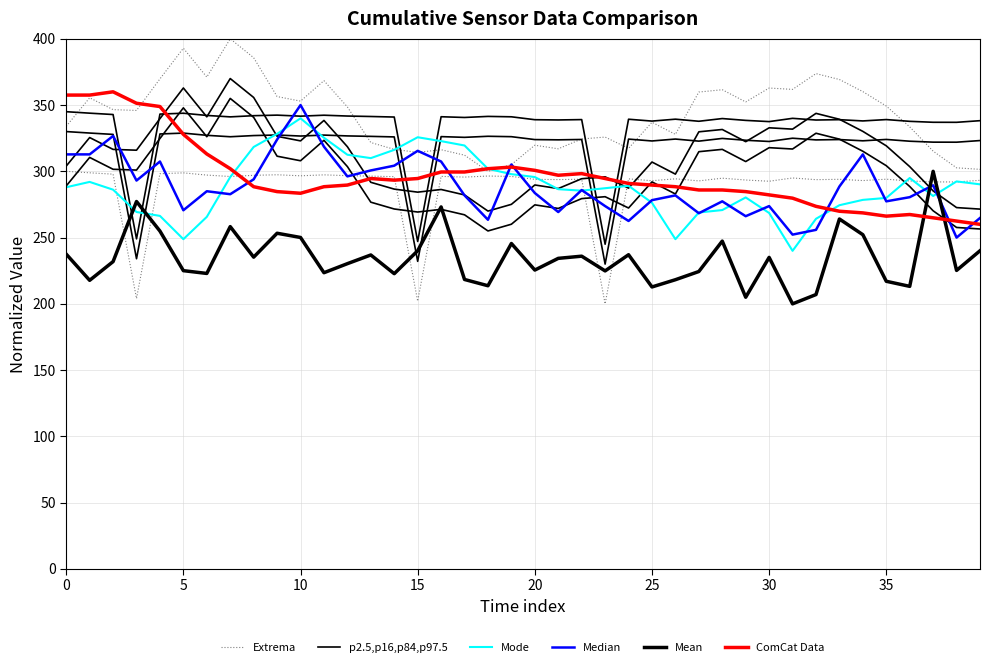

What is the sum of all Mean values?

9387.8